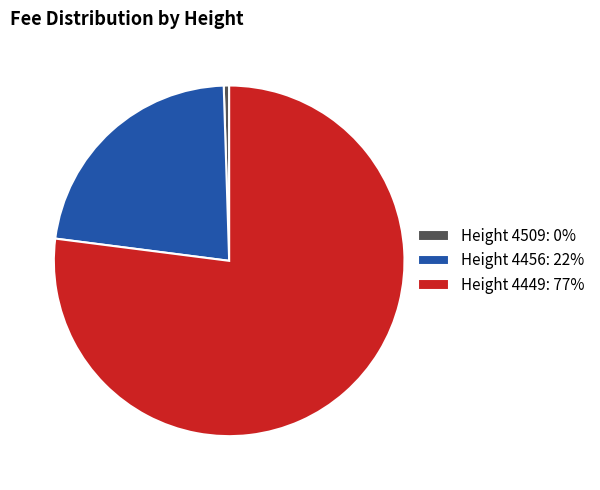

True or false: Height 4449 accounts for 86% of the total.

False